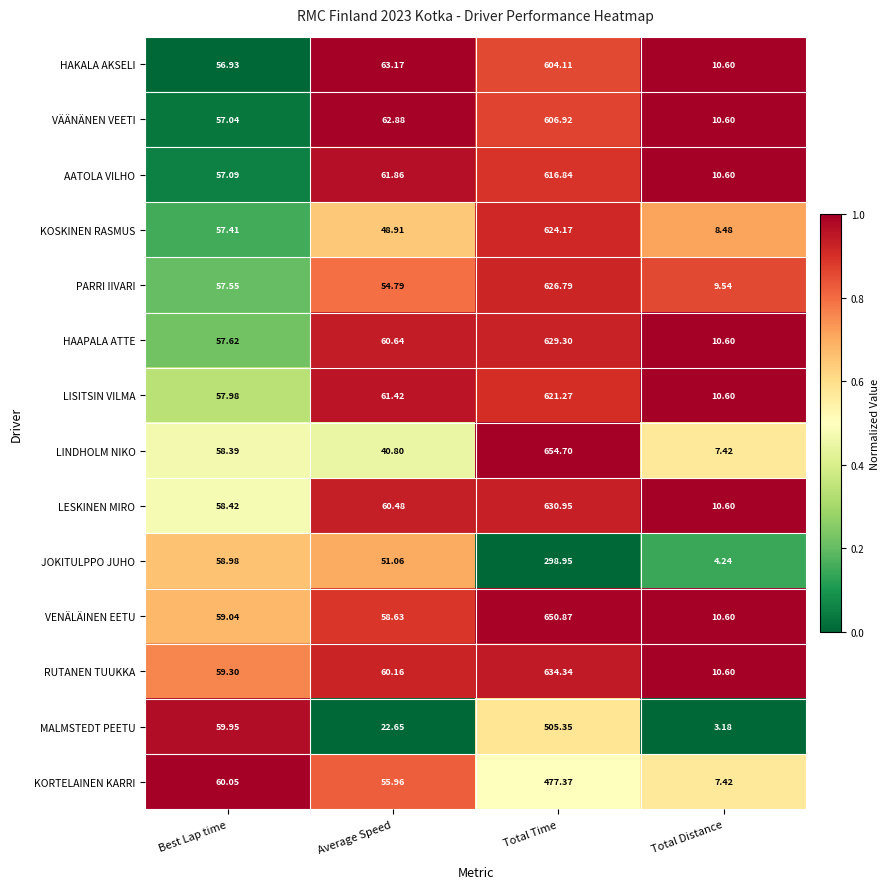

Which series has the widest spread of values?

LINDHOLM NIKO